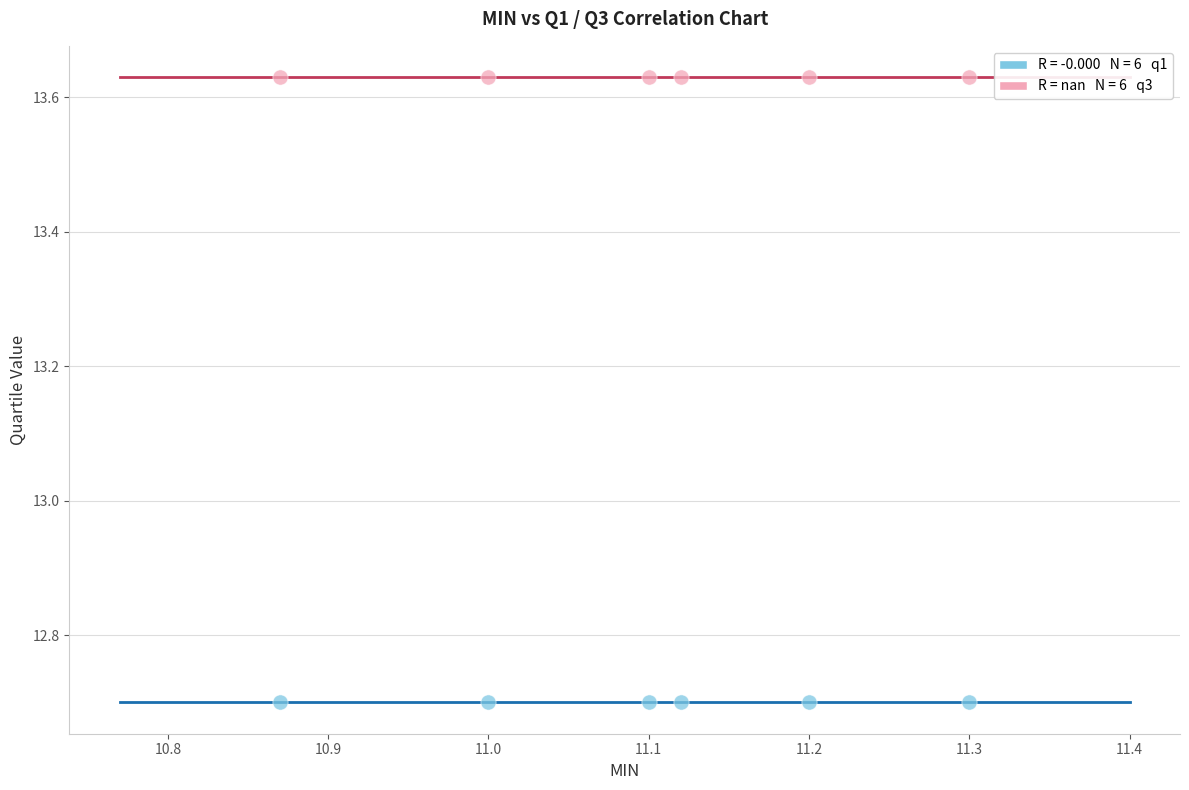

Across all data points, what is the average Y value?

13.2